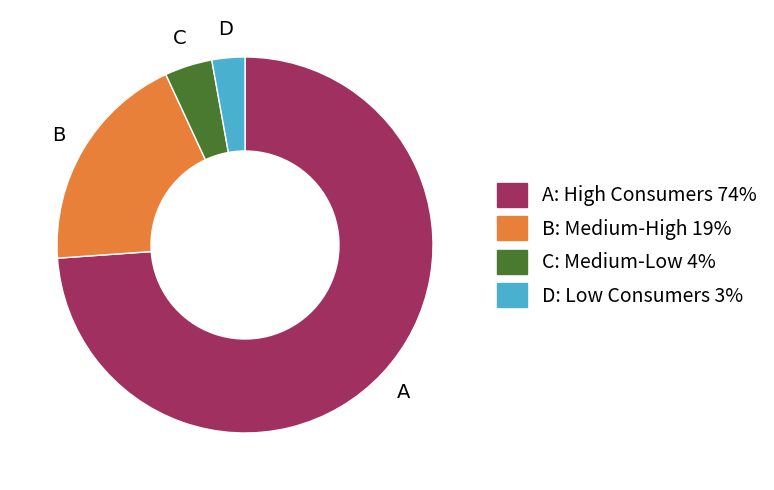

Is there a majority slice in this chart?

Yes